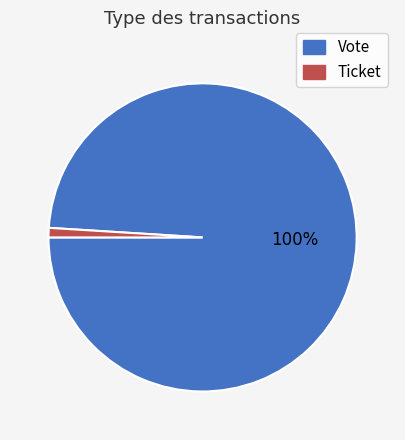

What is the largest slice in the pie chart?

Vote